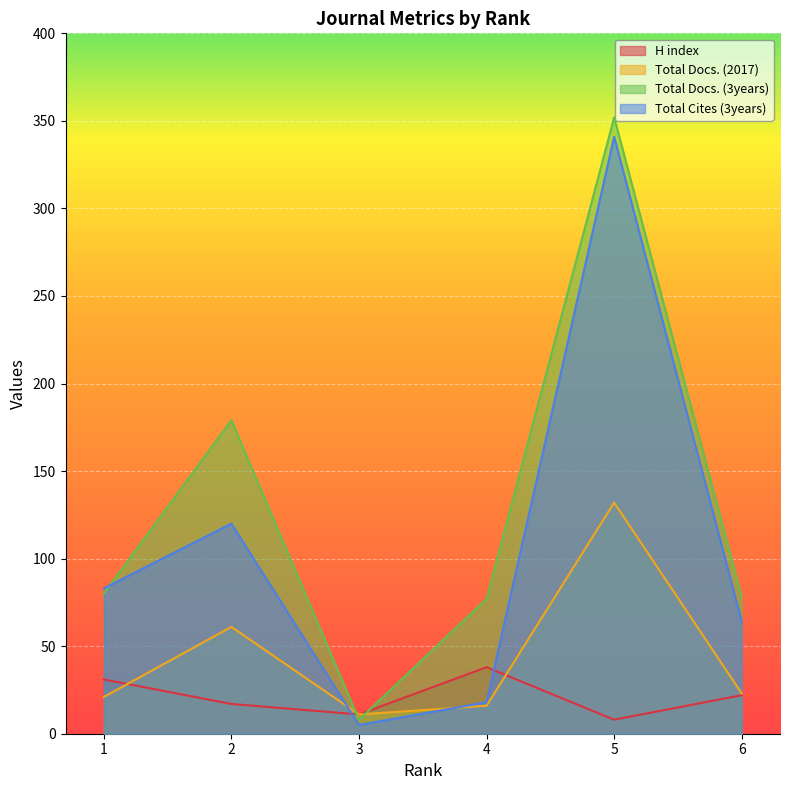

True or false: H index and Total Docs. (3years) cross at least once.

True